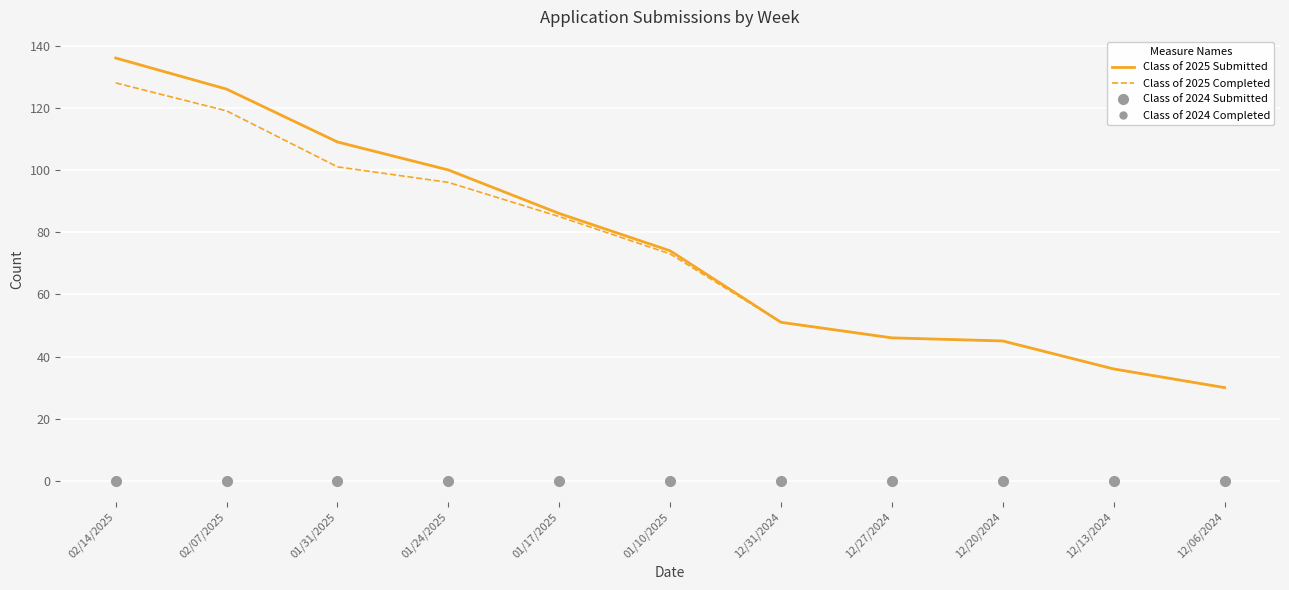

What is the spread (max minus min) of values at 12/13/2024?

36